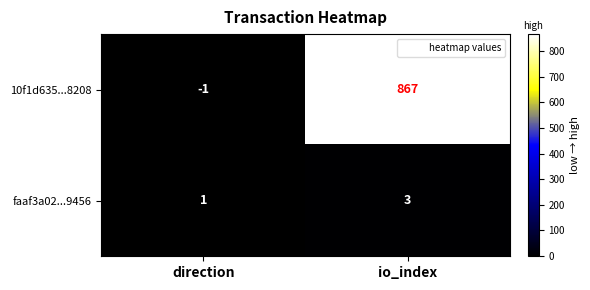

How many negative values does the 10f1d635...8208 series have?

1